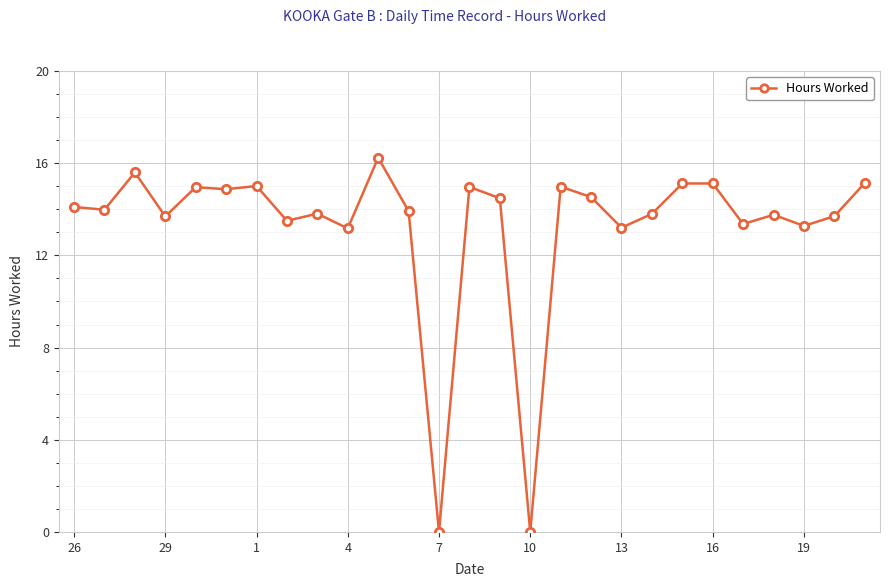

What is the difference between the second highest and minimum values?

15.6